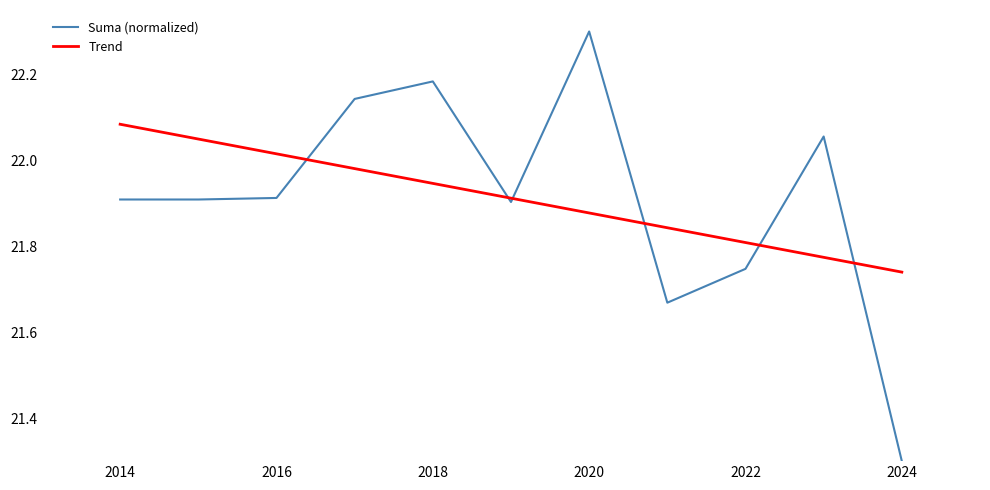

What is the greatest value displayed?

22.3